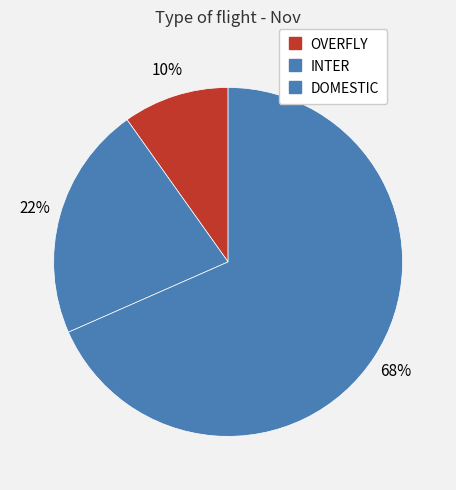

How many segments does this pie chart have?

3